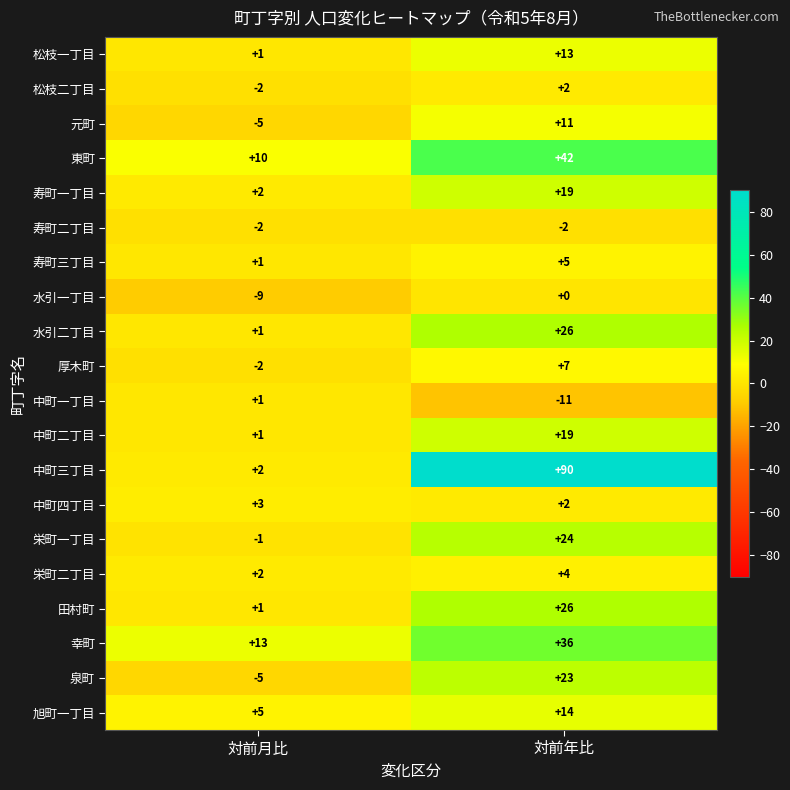

What is the total value across all series at 対前月比?

17